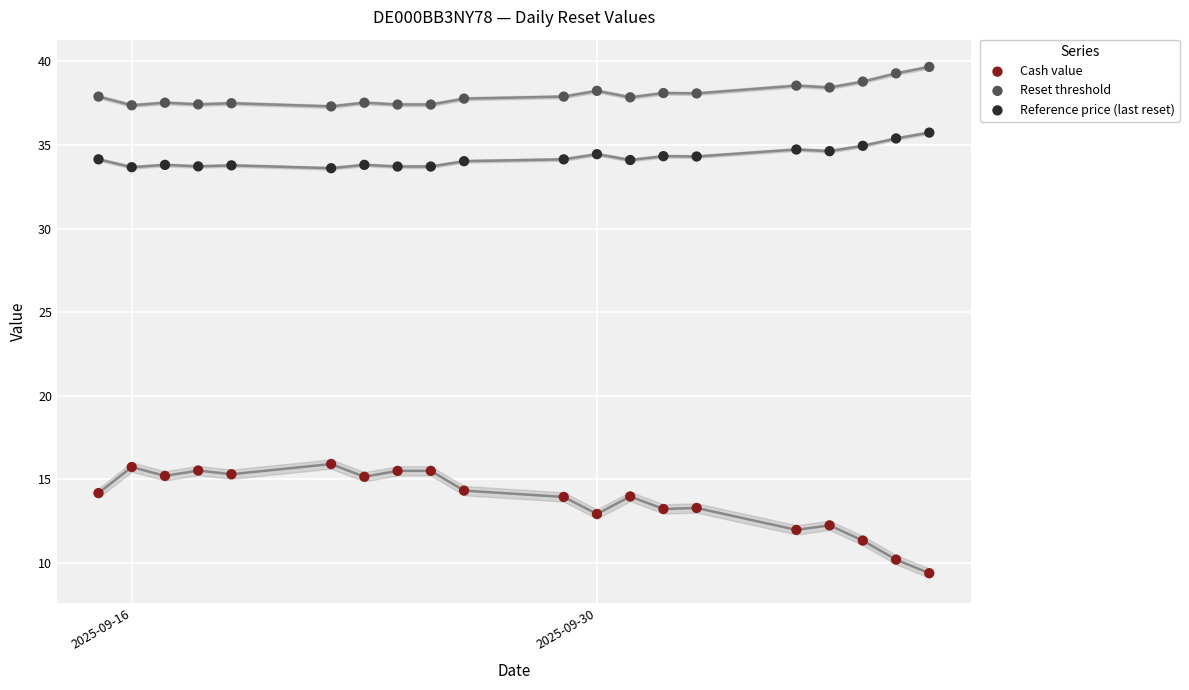

What are all the series names shown in the legend?

Cash value, Reset threshold, Reference price (last reset)